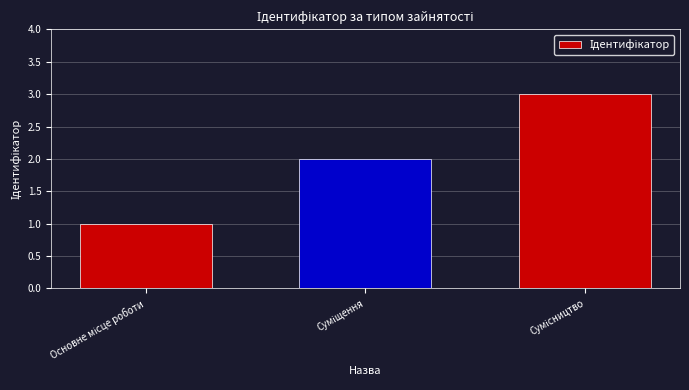

What is the maximum value shown in the chart?

3